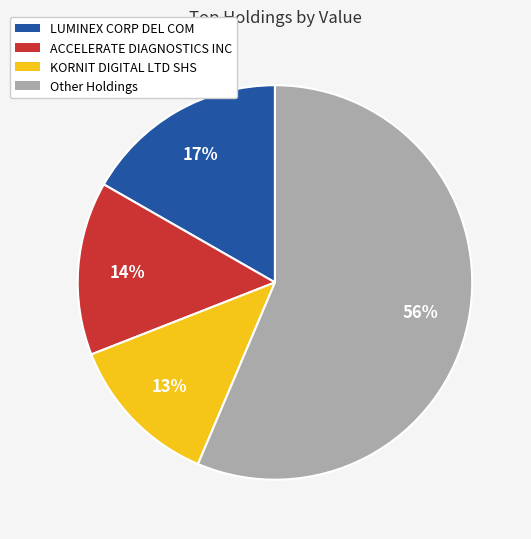

Do KORNIT DIGITAL LTD SHS and ACCELERATE DIAGNOSTICS INC together represent more than half of the pie?

No